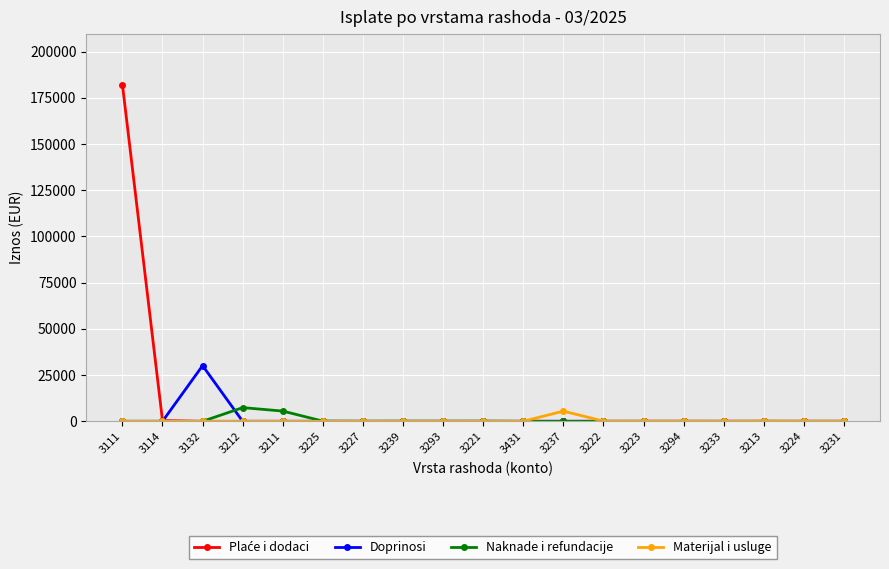

What position from the left is 3114?

2